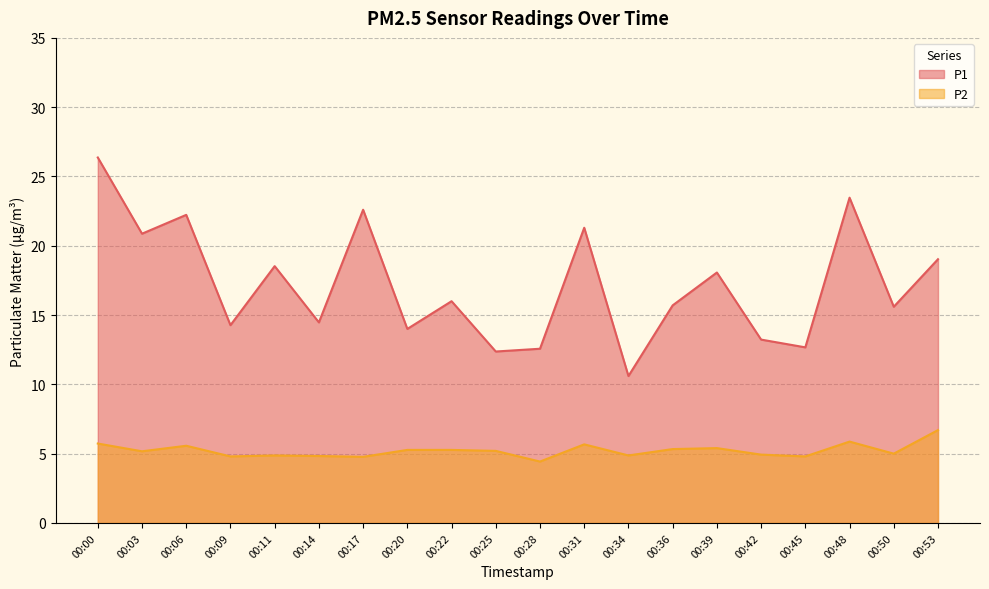

Reading right to left, list all the values displayed in this chart.

P1: 00:53=19.0	00:50=15.6	00:48=23.5	00:45=12.7	00:42=13.2	00:39=18.1	00:36=15.7	00:34=10.6	00:31=21.3	00:28=12.6	00:25=12.4	00:22=16.0	00:20=14.0	00:17=22.6	00:14=14.5	00:11=18.5	00:09=14.3	00:06=22.2	00:03=20.9	00:00=26.4
P2: 00:53=6.7	00:50=5.0	00:48=5.9	00:45=4.8	00:42=4.9	00:39=5.4	00:36=5.3	00:34=4.9	00:31=5.7	00:28=4.4	00:25=5.2	00:22=5.3	00:20=5.3	00:17=4.8	00:14=4.8	00:11=4.9	00:09=4.8	00:06=5.6	00:03=5.2	00:00=5.7